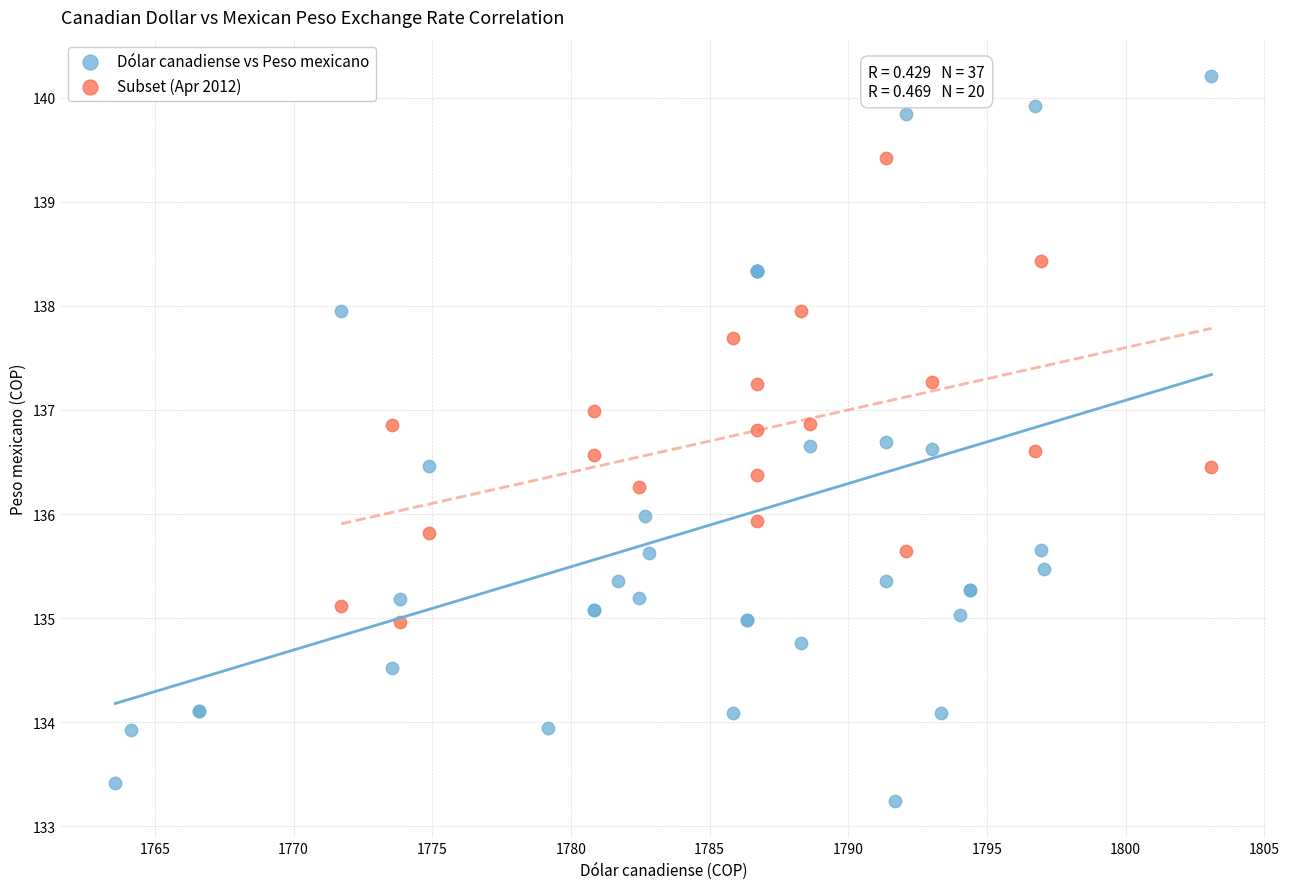

Which series reaches the minimum Y coordinate?

Dólar canadiense vs Peso mexicano